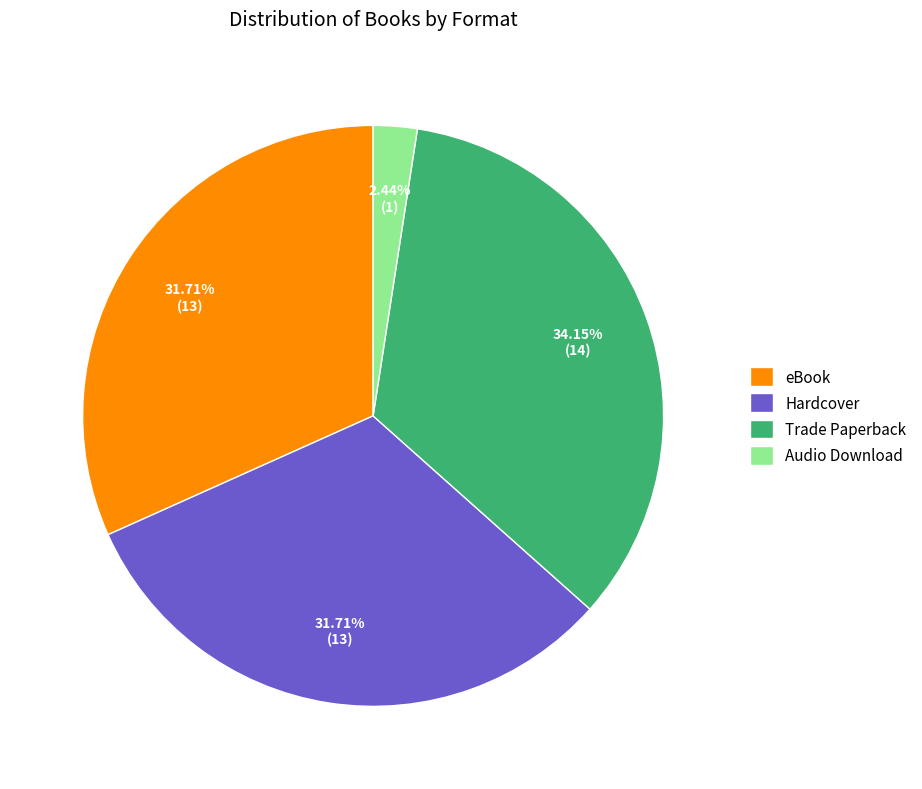

Does Hardcover account for over 50% of the chart?

No